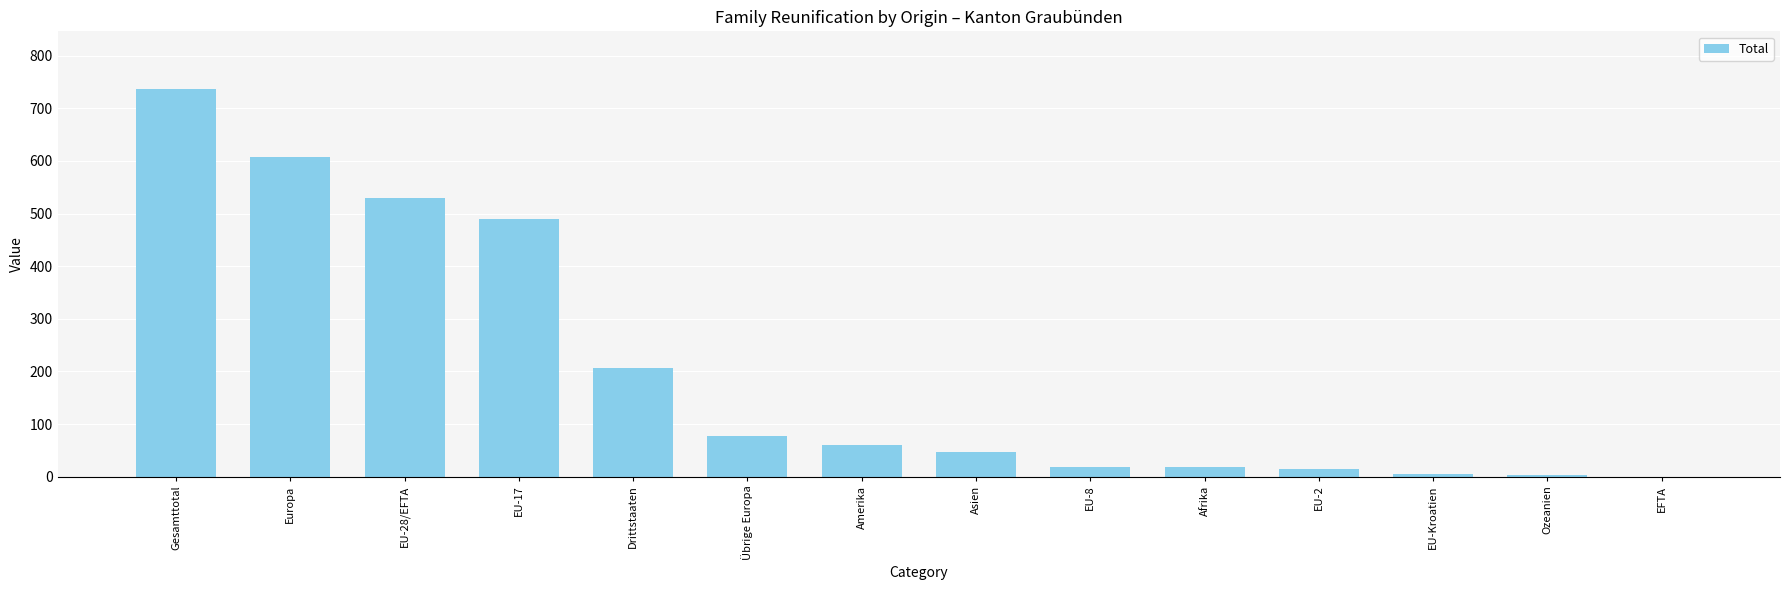

The chart shows a value of 46 at Asien. True or false?

True